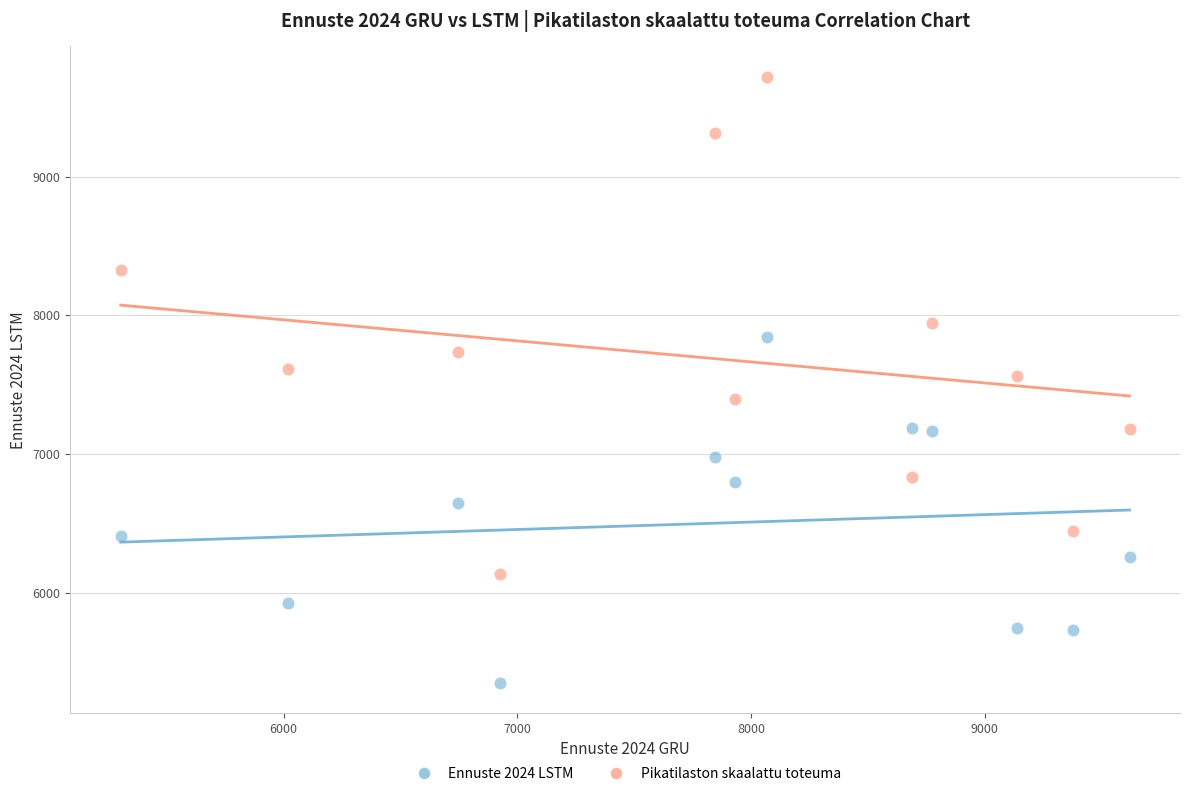

Which series reaches the maximum Y coordinate?

Pikatilaston skaalattu toteuma